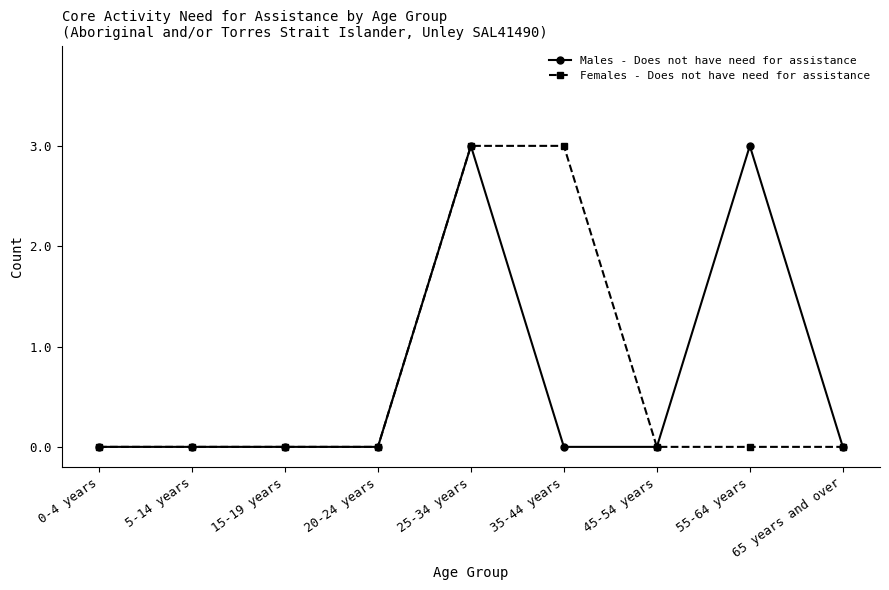

The value of Females - Does not have need for assistance at 65 years and over is 1. True or false?

False